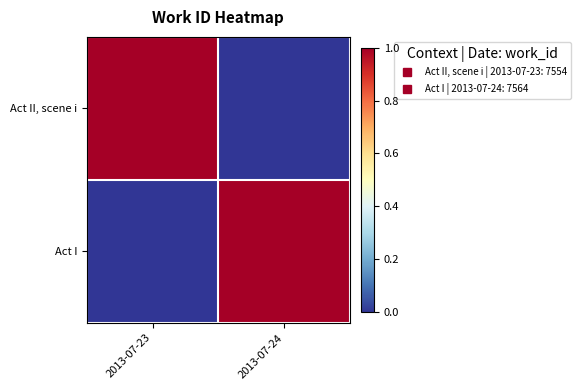

Reading left to right, what are all the values shown in this chart?

Act II, scene i: 2013-07-23=1.0	2013-07-24=0.0
Act I: 2013-07-23=0.0	2013-07-24=1.0